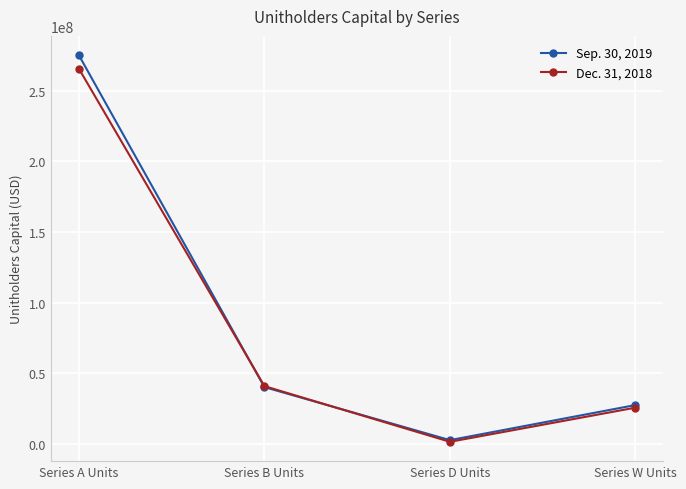

Reading left to right, transcribe all the data shown in this chart.

Sep. 30, 2019: 275235393	40238551	2705931	27545460
Dec. 31, 2018: 265715642	40954227	1517078	25704987